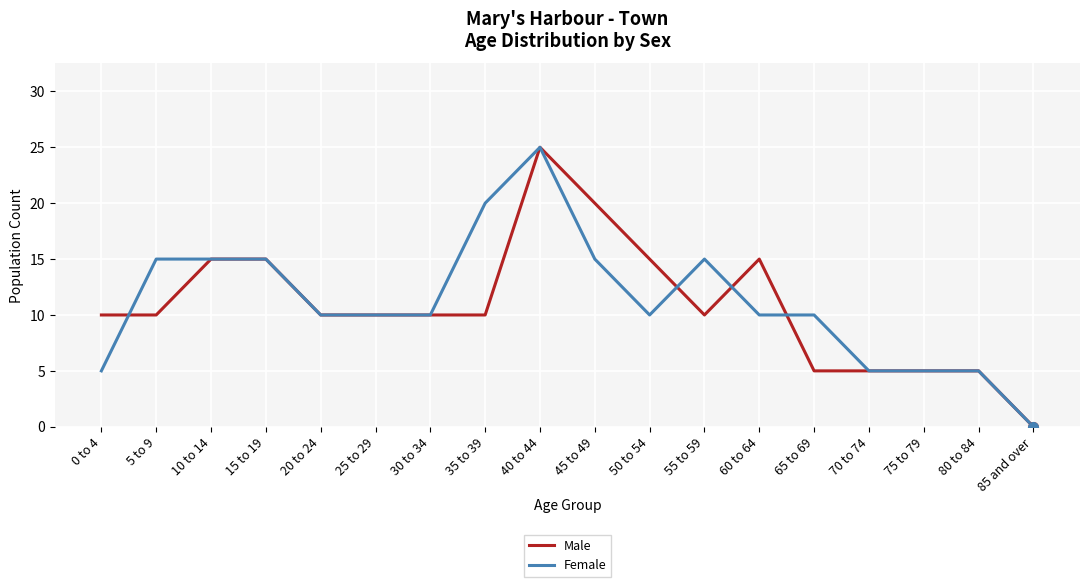

Between which two adjacent categories do Female and Male first intersect?

0 to 4 and 5 to 9